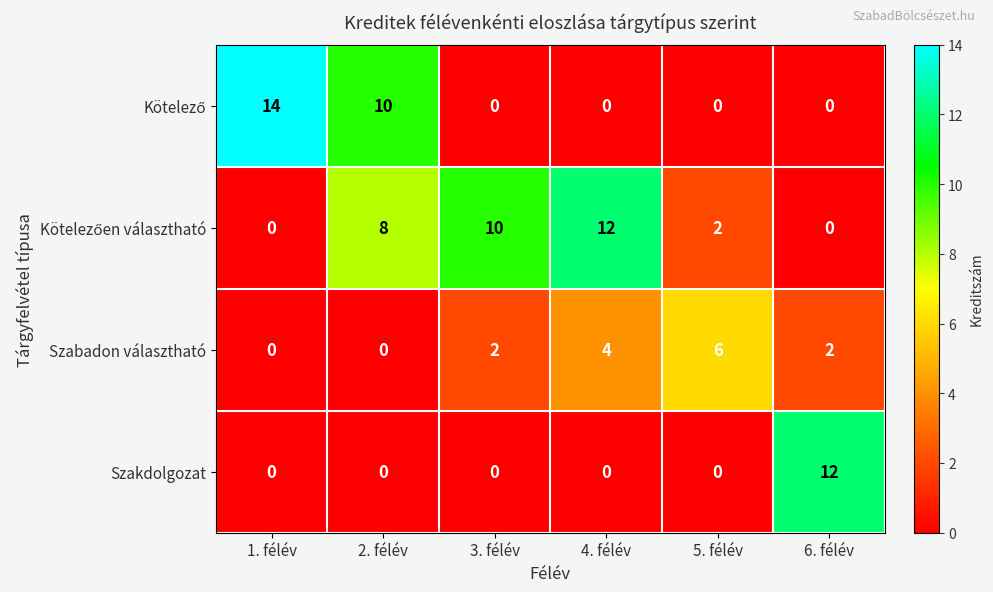

The Szabadon választható series shows 1 at 3. félév. True or false?

False